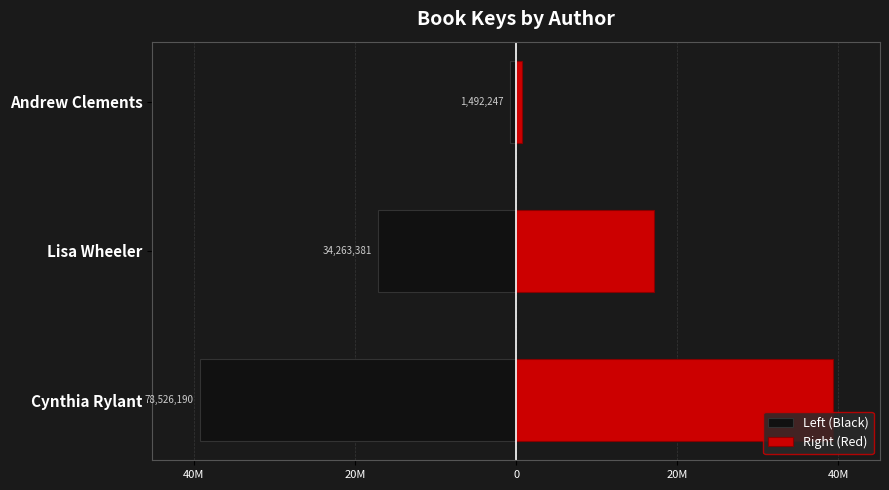

How many categories are shown in the chart?

3